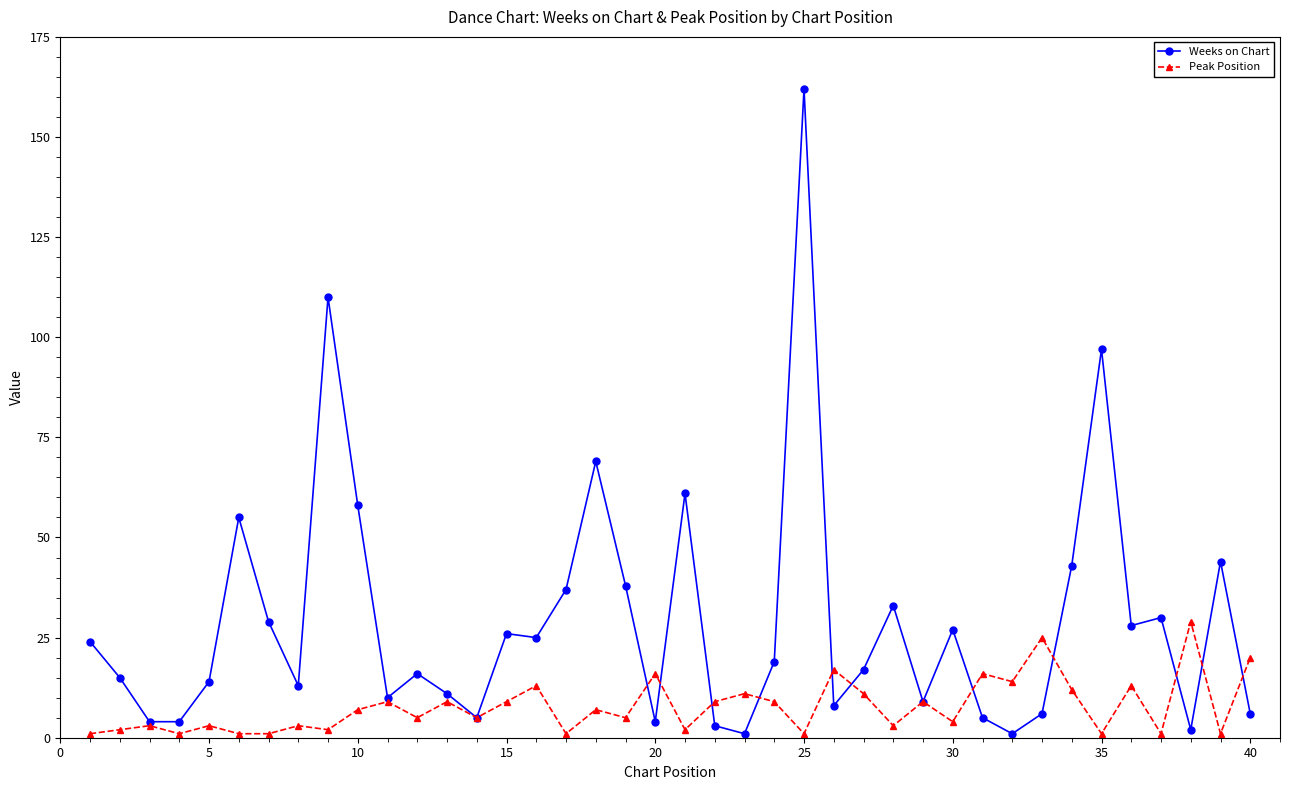

Reading right to left, list all the values displayed in this chart.

Weeks on Chart: 6	44	2	30	28	97	43	6	1	5	27	9	33	17	8	162	19	1	3	61	4	38	69	37	25	26	5	11	16	10	58	110	13	29	55	14	4	4	15	24
Peak Position: 20	1	29	1	13	1	12	25	14	16	4	9	3	11	17	1	9	11	9	2	16	5	7	1	13	9	5	9	5	9	7	2	3	1	1	3	1	3	2	1